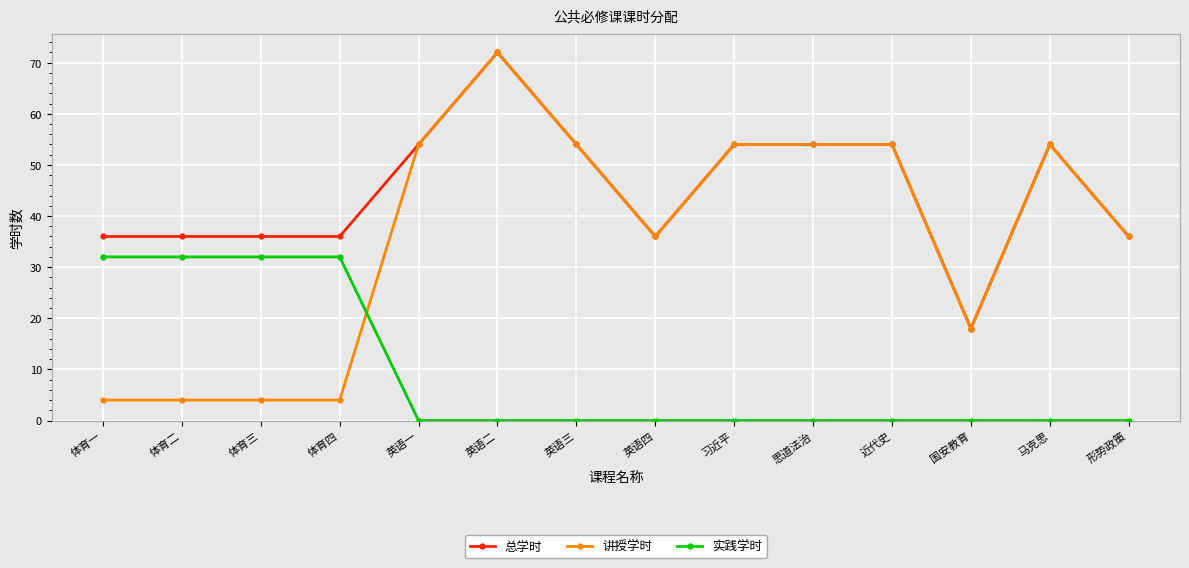

True or false: 总学时 has more than 1 points higher than both neighbors.

True